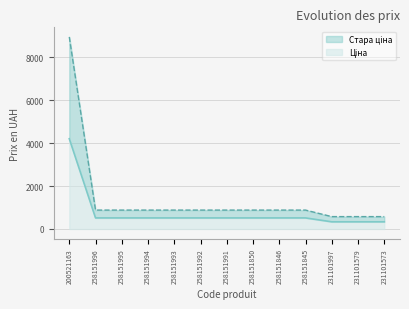

How many distinct data groups are displayed?

2